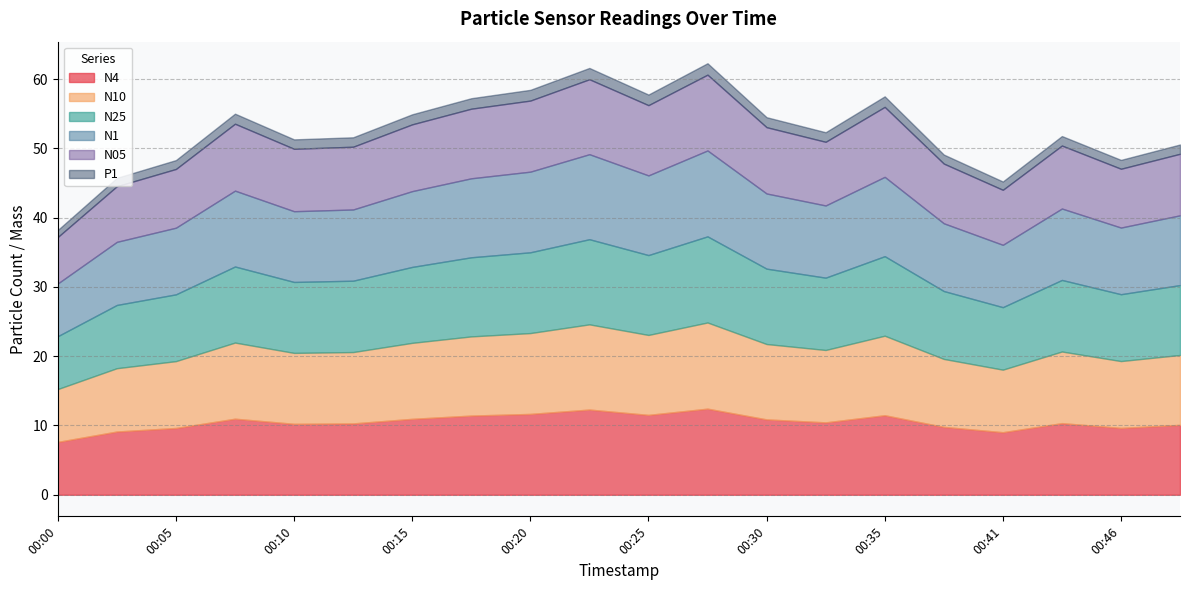

What is the difference between the maximum and minimum values in the N1 series?

4.8